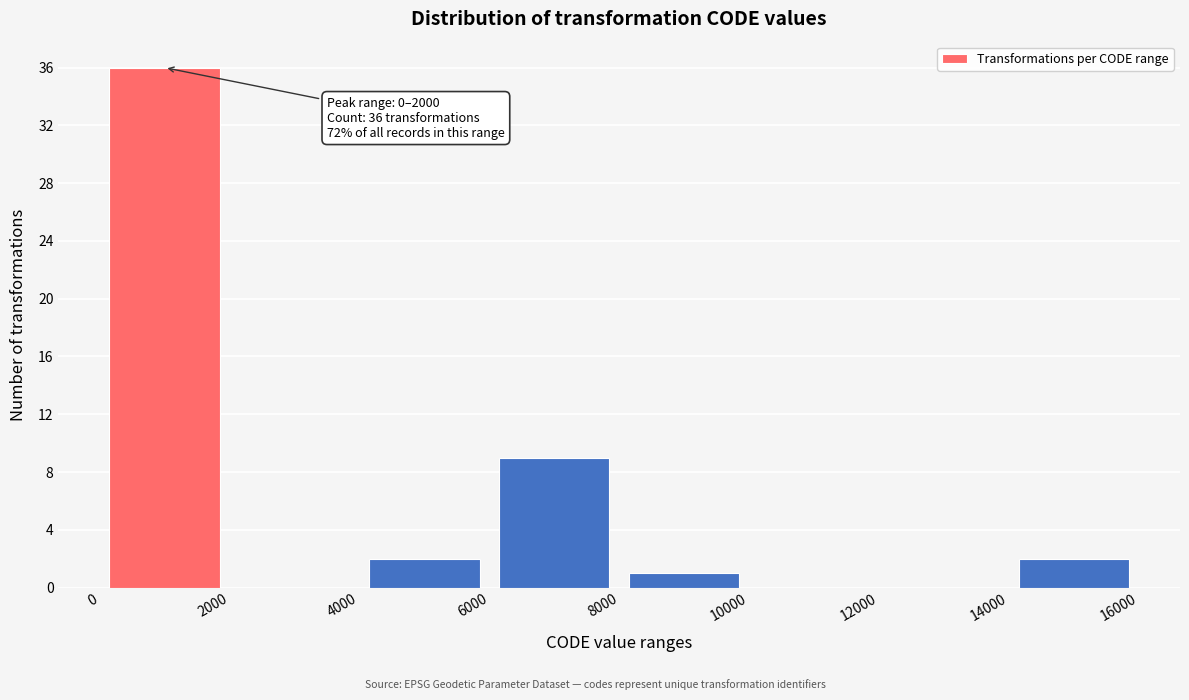

Which range on the x-axis has the tallest bar?

0 to 2000